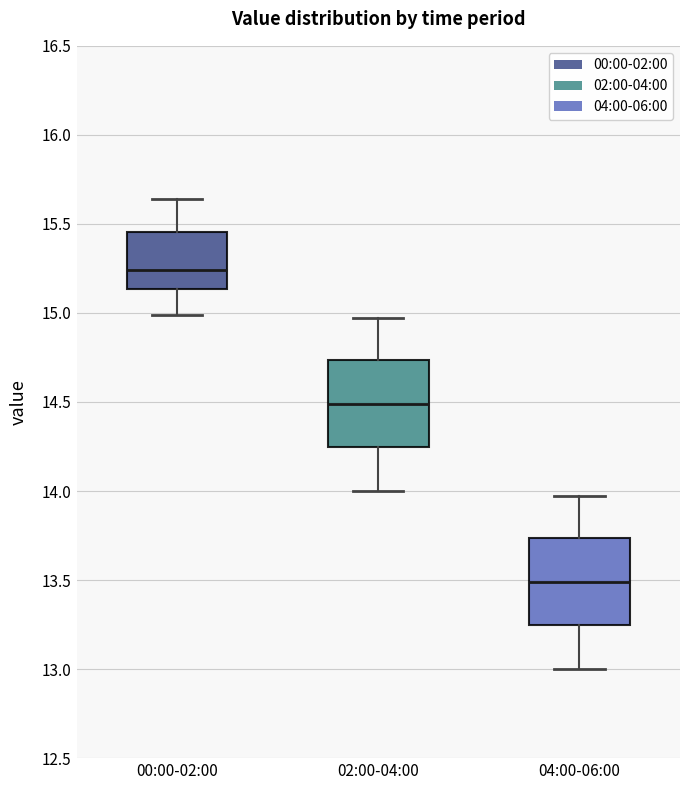

Where does the upper whisker of the box for 04:00-06:00 end on the y-axis? The values are not printed on the chart, so give them approximately, as read against the axis.

13.95